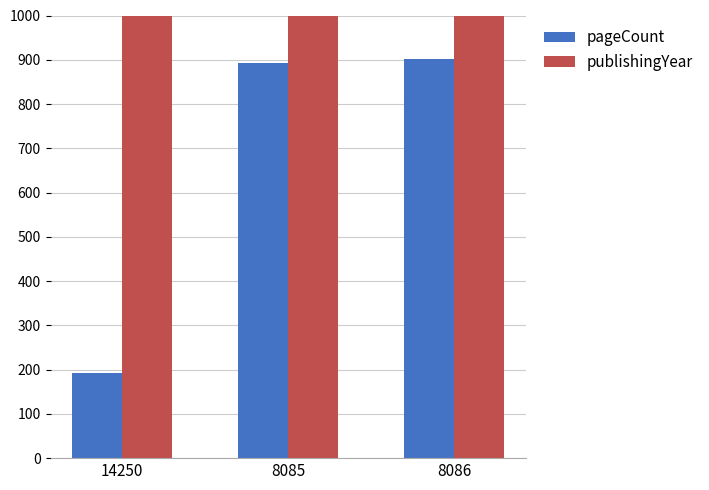

Is the value of publishingYear at 14250 greater than the value of pageCount at 8086?

Yes